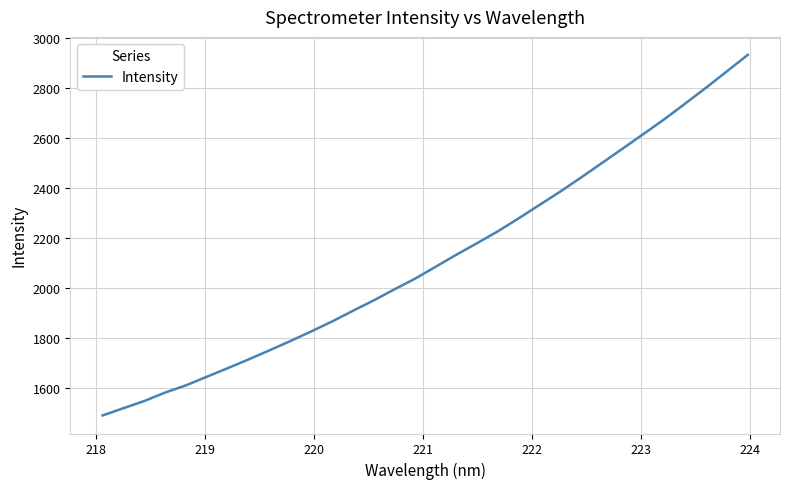

What is the maximum value shown in the chart?

2932.5